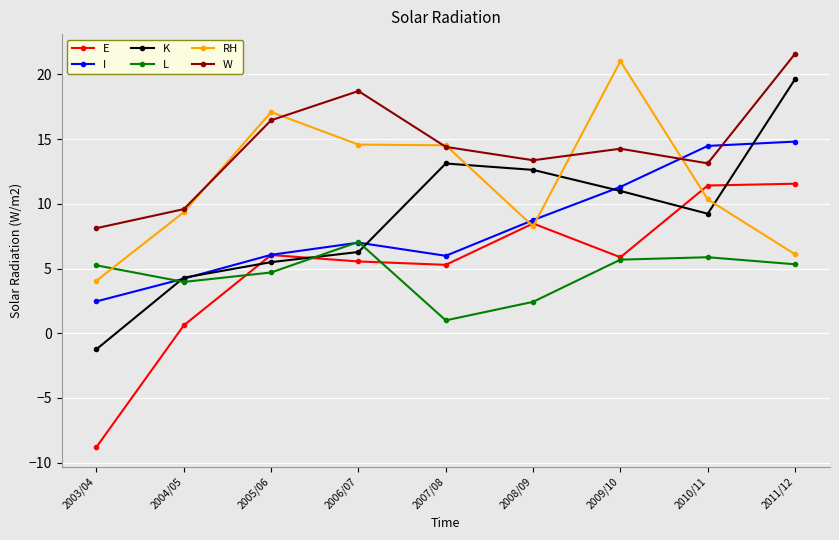

The I series shows 2.5 at 2003/04. True or false?

True